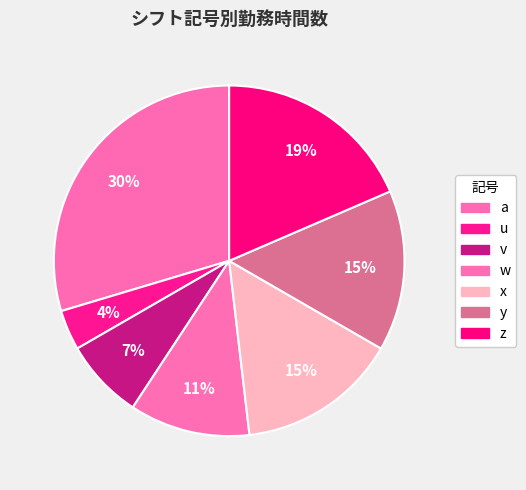

Count the number of slices in the pie.

7